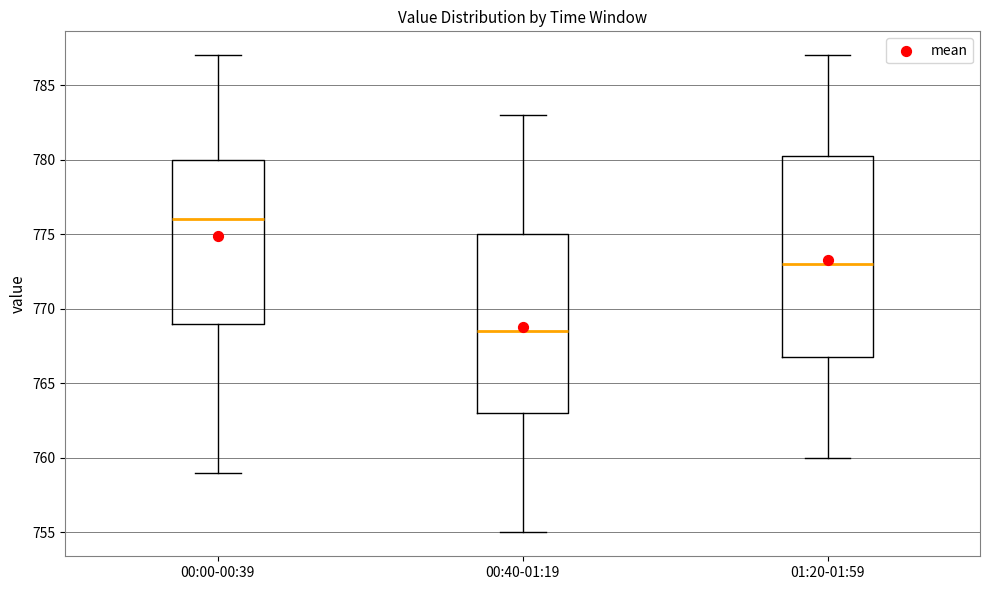

Comparing the boxes themselves (not the whiskers), which one is the tallest?

01:20-01:59